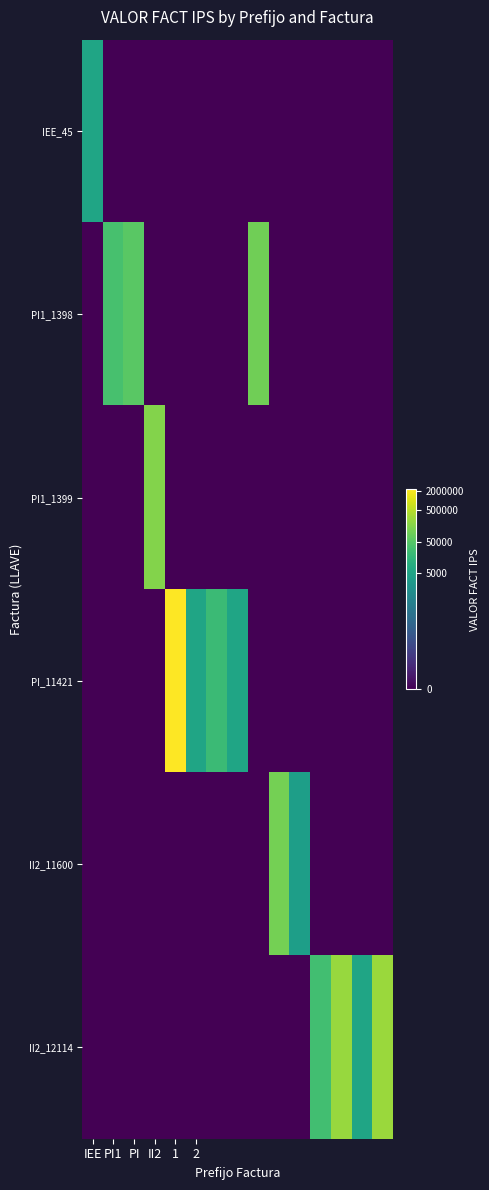

Reading left to right, transcribe all the data shown in this chart.

IEE_45: 8.6	0.0	0.0	0.0	0.0	0.0	0.0	0.0	0.0	0.0	0.0	0.0	0.0	0.0	0.0
PI1_1398: 0.0	10.4	10.9	0.0	0.0	0.0	0.0	0.0	11.5	0.0	0.0	0.0	0.0	0.0	0.0
PI1_1399: 0.0	0.0	0.0	12.0	0.0	0.0	0.0	0.0	0.0	0.0	0.0	0.0	0.0	0.0	0.0
PI_11421: 0.0	0.0	0.0	0.0	14.7	8.6	10.0	8.6	0.0	0.0	0.0	0.0	0.0	0.0	0.0
II2_11600: 0.0	0.0	0.0	0.0	0.0	0.0	0.0	0.0	0.0	11.6	8.2	0.0	0.0	0.0	0.0
II2_12114: 0.0	0.0	0.0	0.0	0.0	0.0	0.0	0.0	0.0	0.0	0.0	10.2	12.4	8.6	12.4